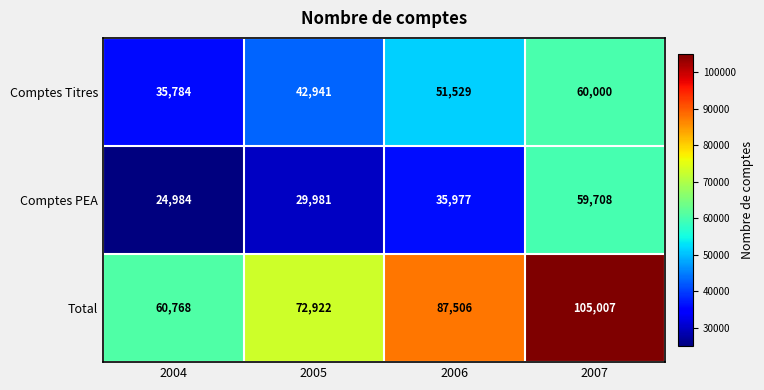

What is the difference between the maximum and minimum values in the Total series?

44239